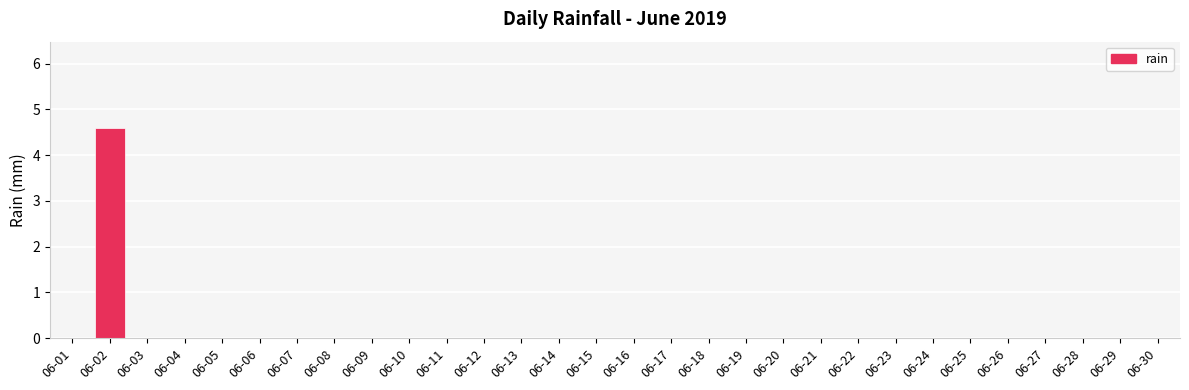

The chart shows a value of -2.2 at 06-04. True or false?

False